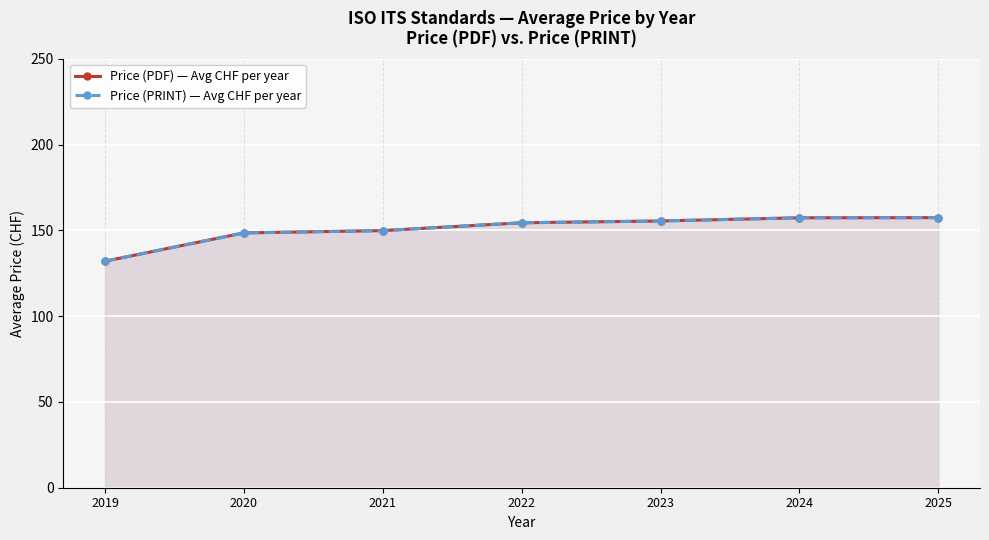

Which category has the lowest value in the Price (PRINT) — Avg CHF per year series?

2019